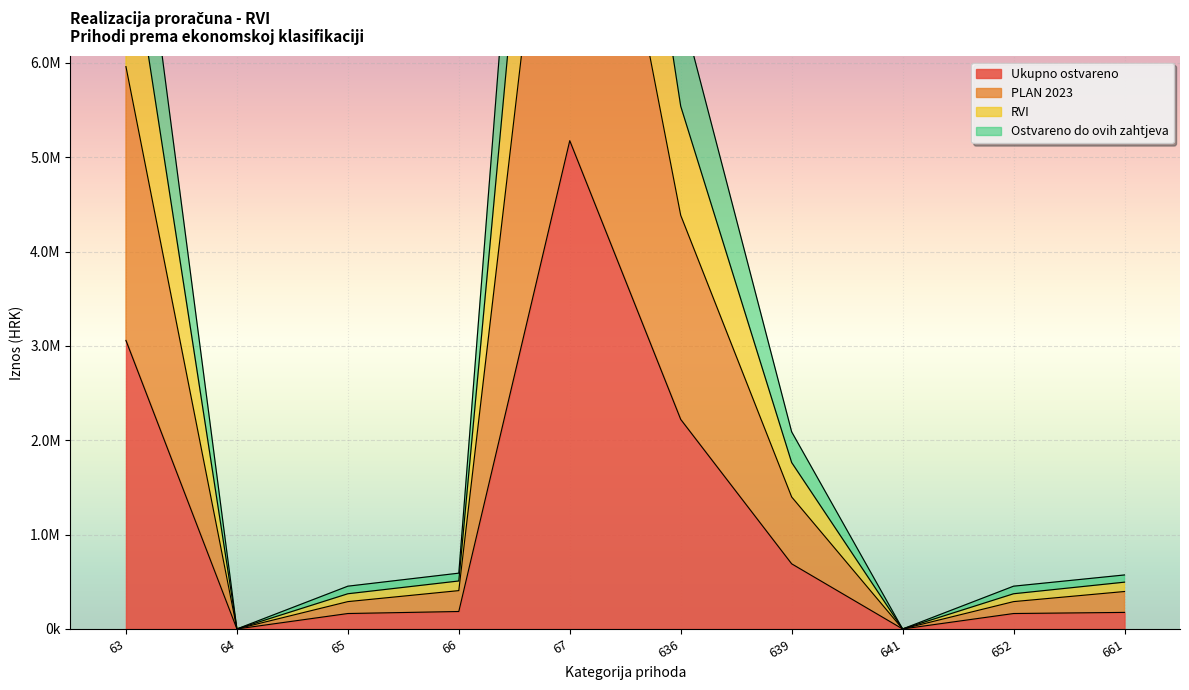

Between 63 and 67, which series saw the biggest shift?

Ostvareno do ovih zahtjeva